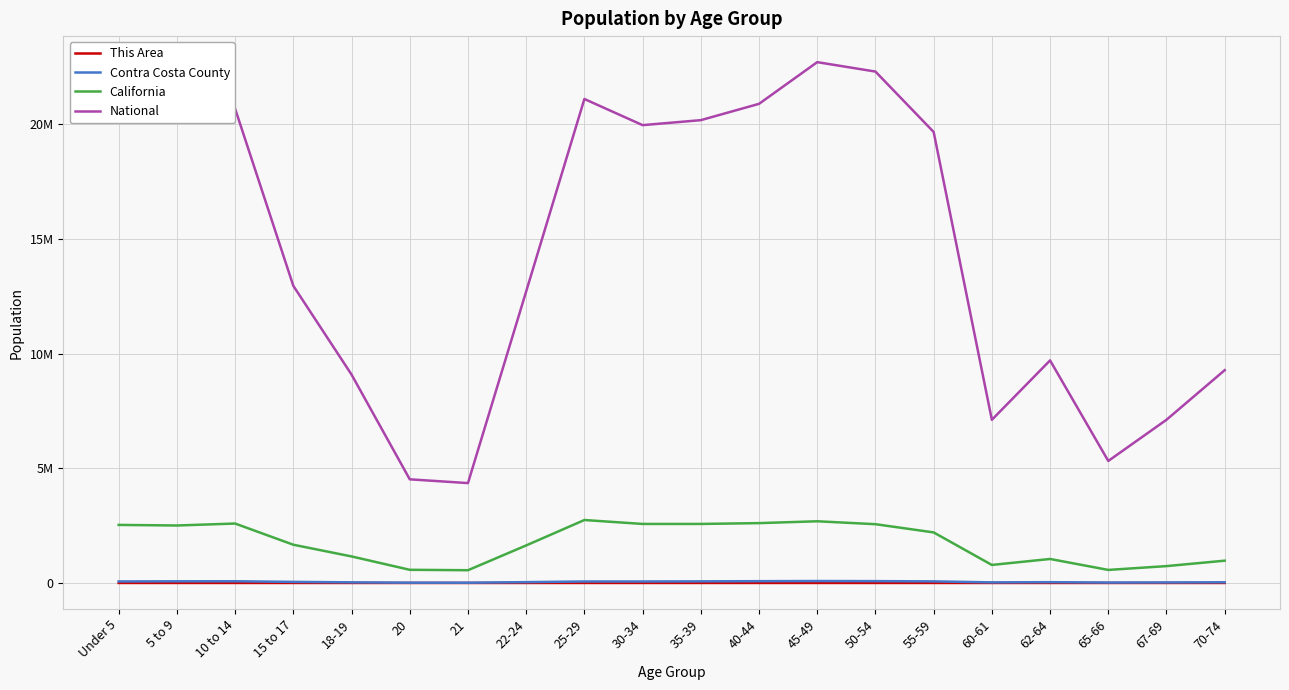

What is the lowest value of the National series?

4354294